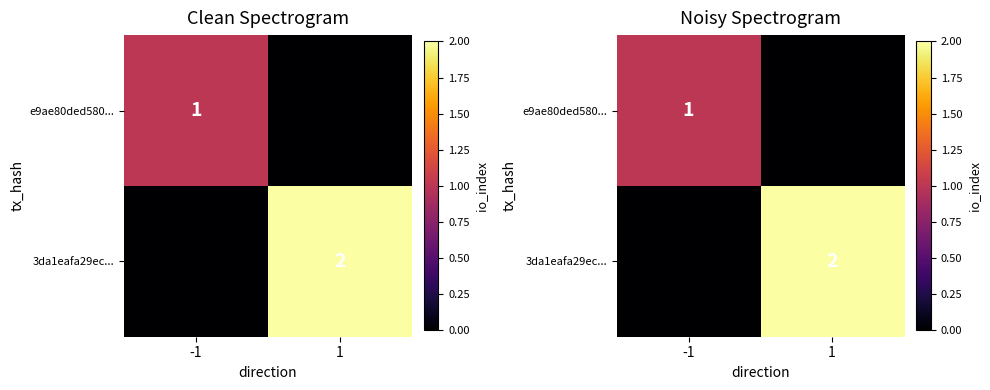

The e9ae80ded580... series shows 0 at 1. True or false?

True